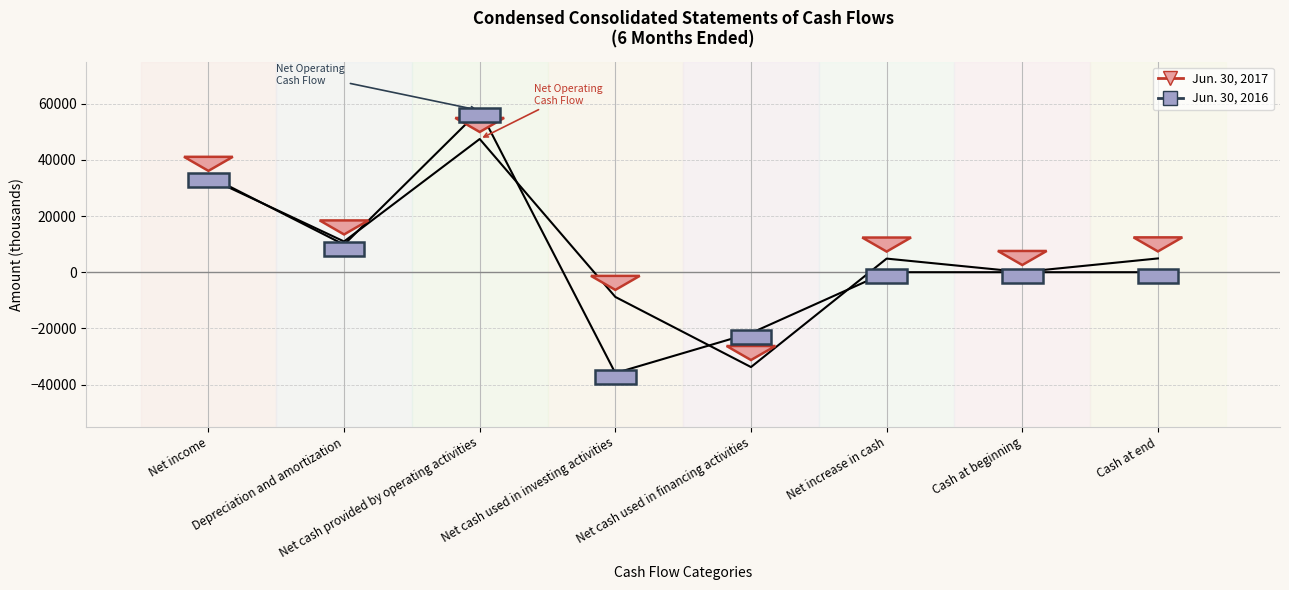

What position from the right is Net cash provided by operating activities?

6